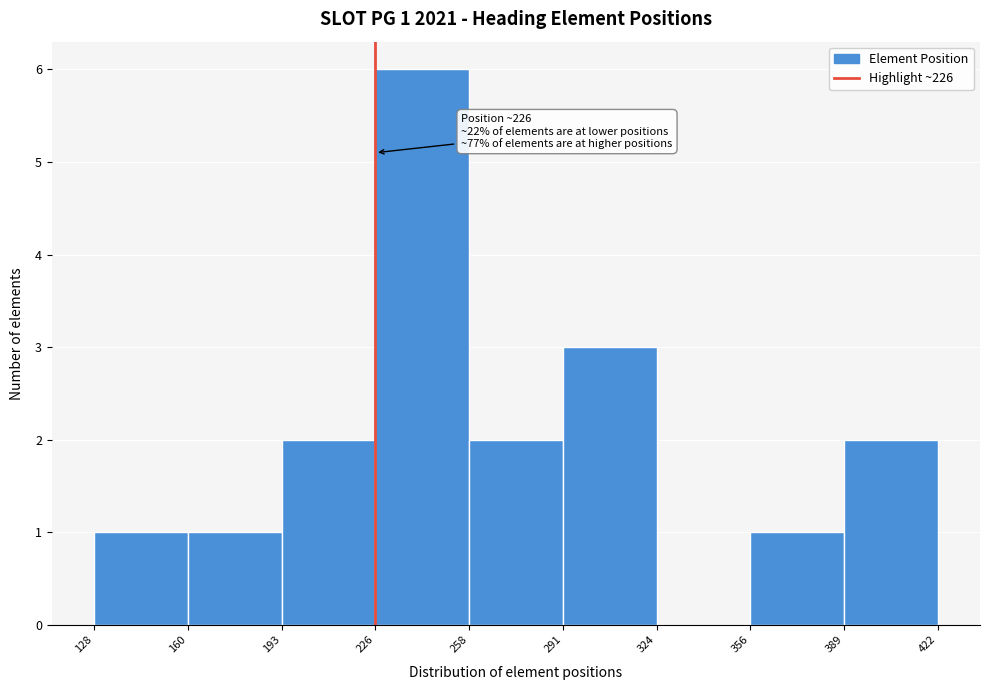

Which range on the x-axis has the tallest bar?

226 to 258